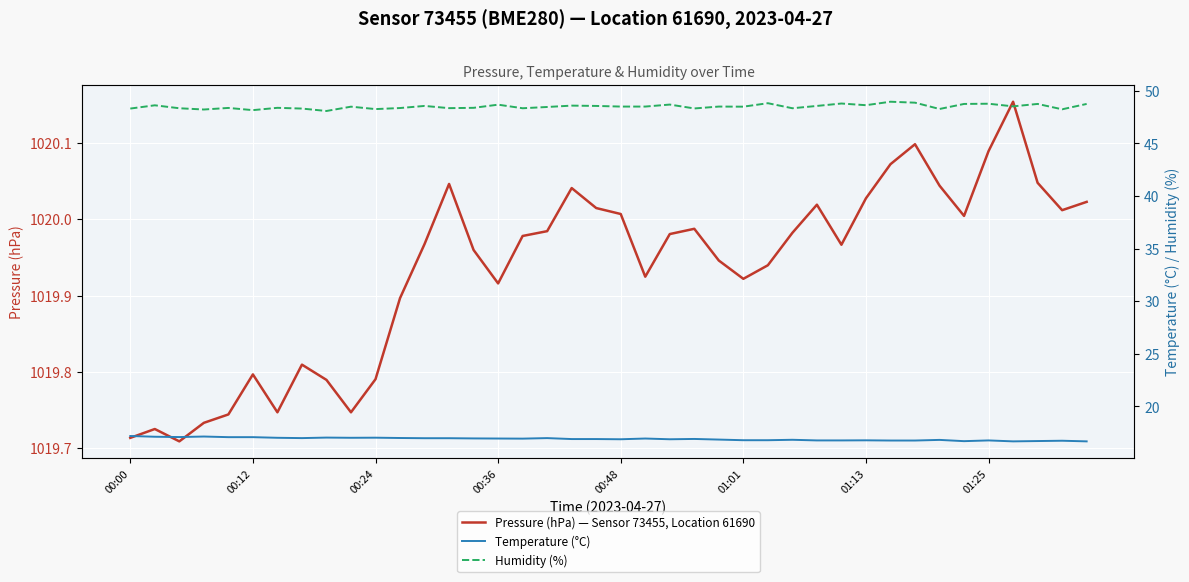

How many lines are shown in the chart?

3